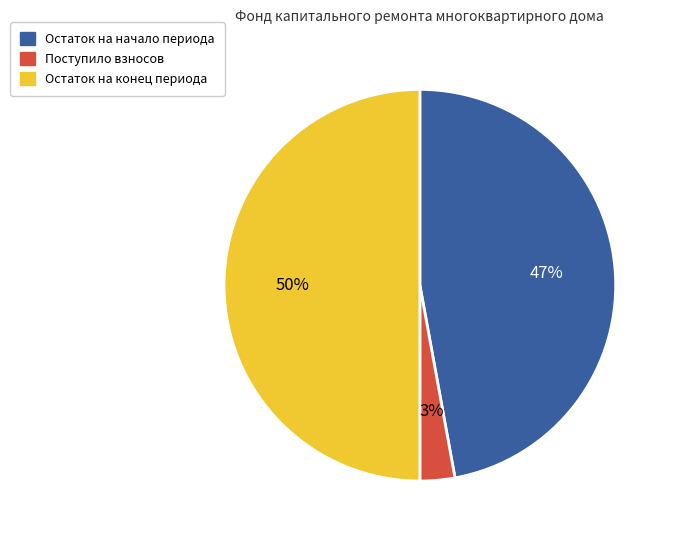

To the nearest percent, what is the difference between the largest and smallest slice percentages?

47%